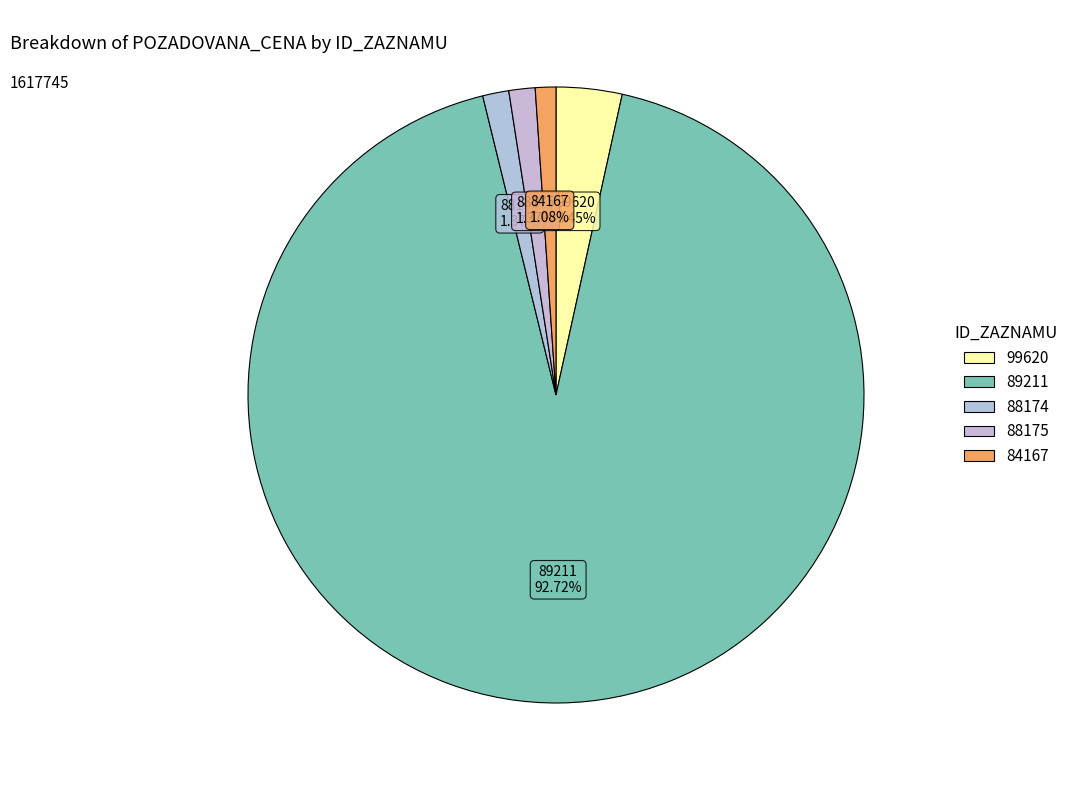

Which slice is the largest?

89211